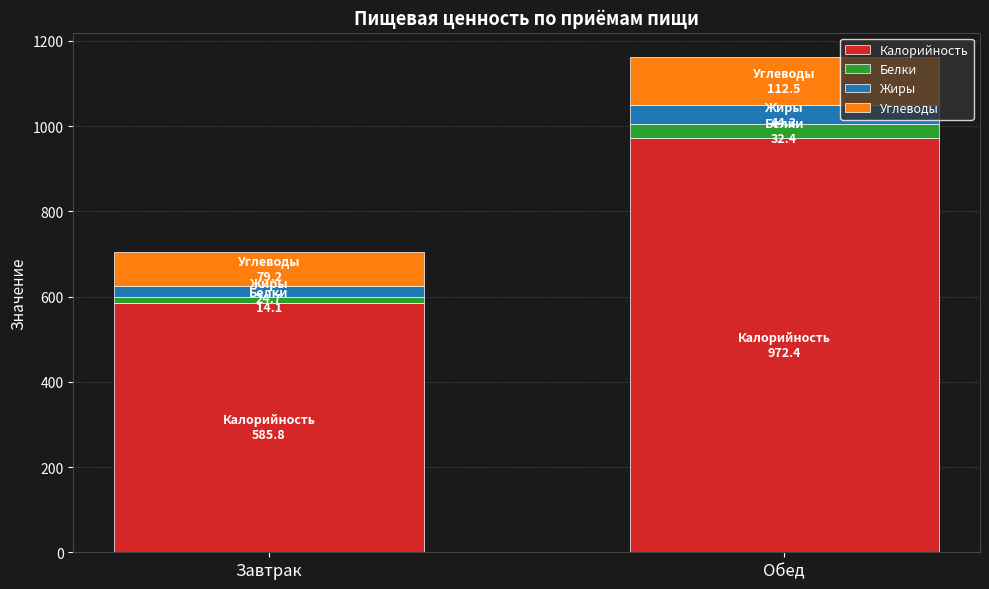

Rank the categories by Калорийность value from lowest to highest.

Завтрак, Обед